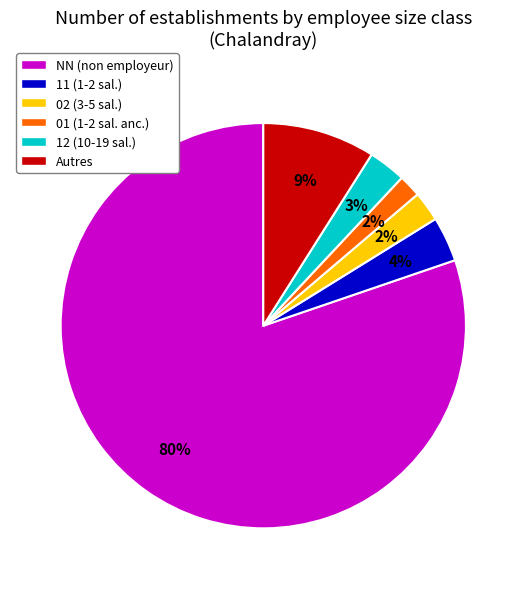

To the nearest percent, what is the difference between the largest and smallest slice percentages?

78%